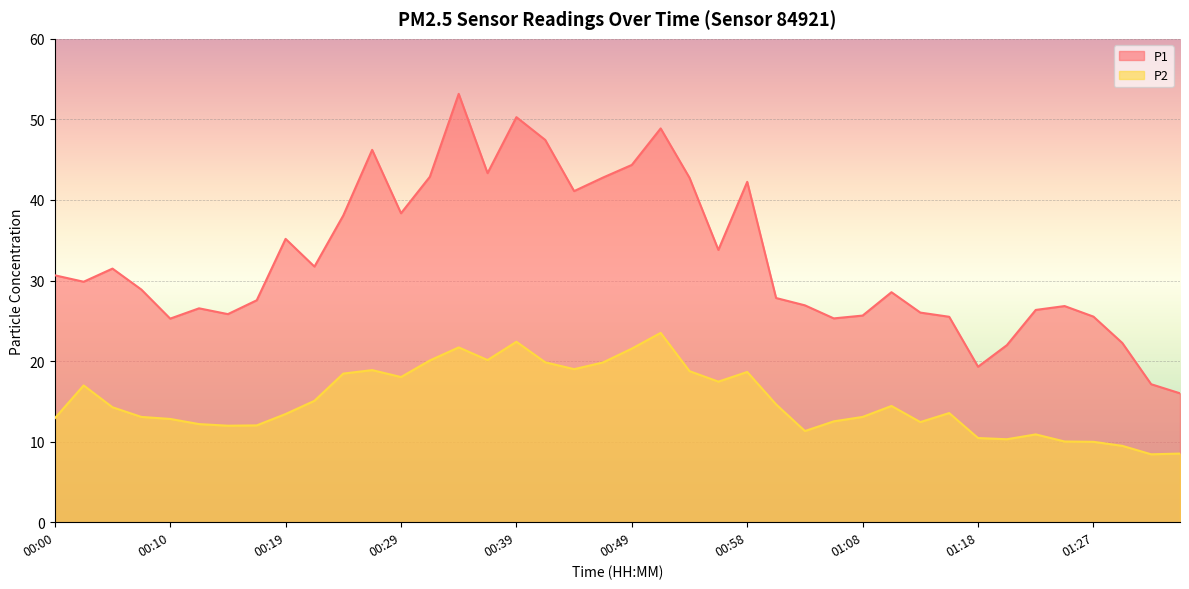

Is the value of P2 at 00:49 greater than the value of P1 at 00:19?

No